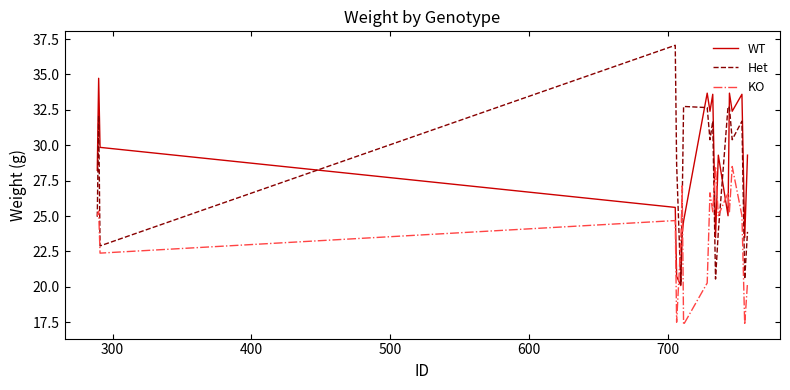

What is the greatest value displayed?

37.1